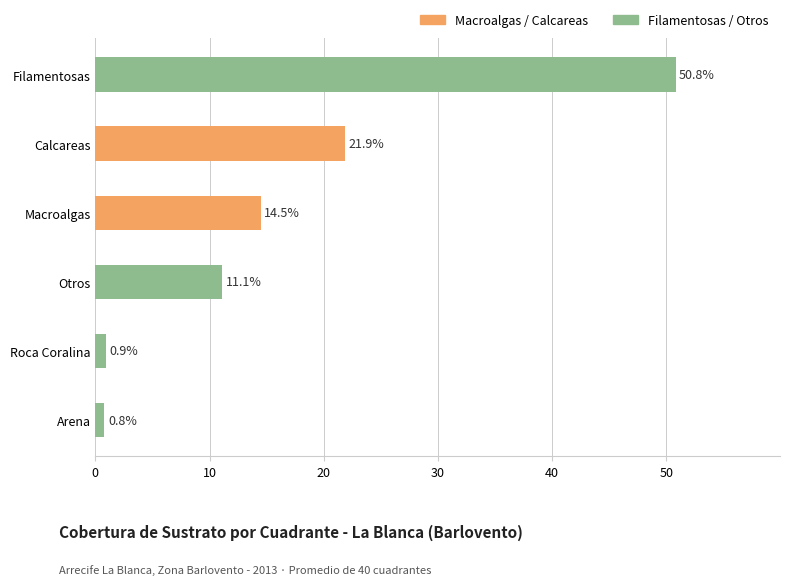

Which label corresponds to the smallest value in the chart?

Arena